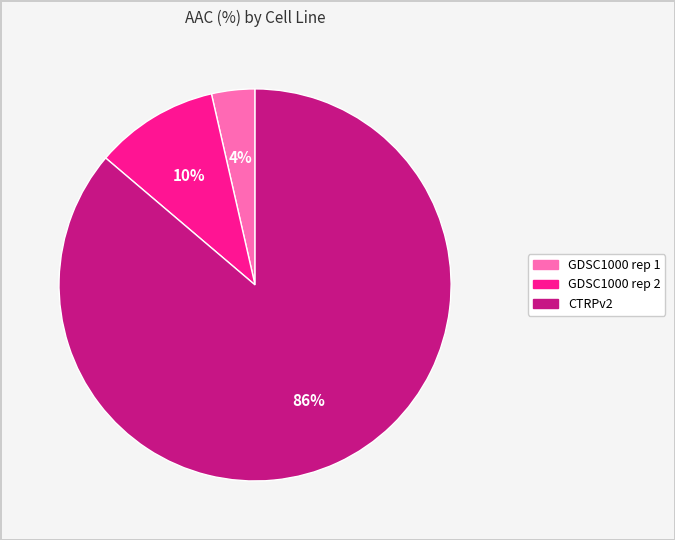

Rank the categories by value from lowest to highest.

GDSC1000 rep 1, GDSC1000 rep 2, CTRPv2